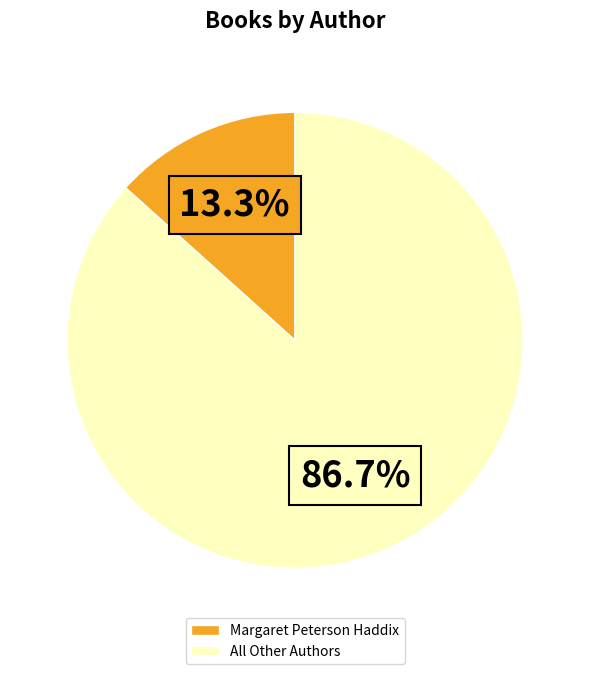

Which category has the smallest portion of the pie?

Margaret Peterson Haddix